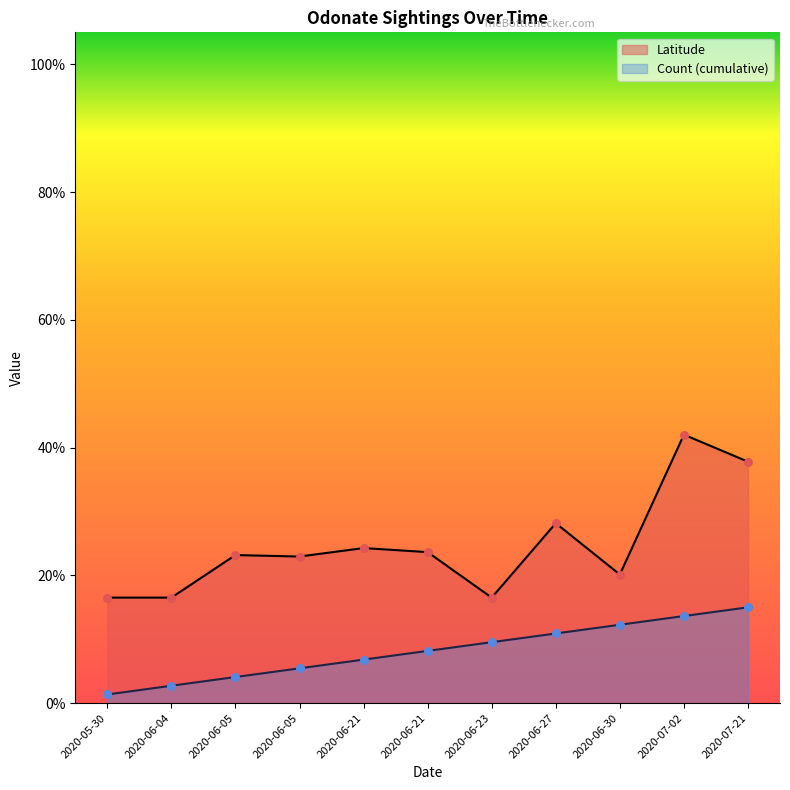

Between 2020-07-02 and 2020-06-05, which is larger?

2020-07-02